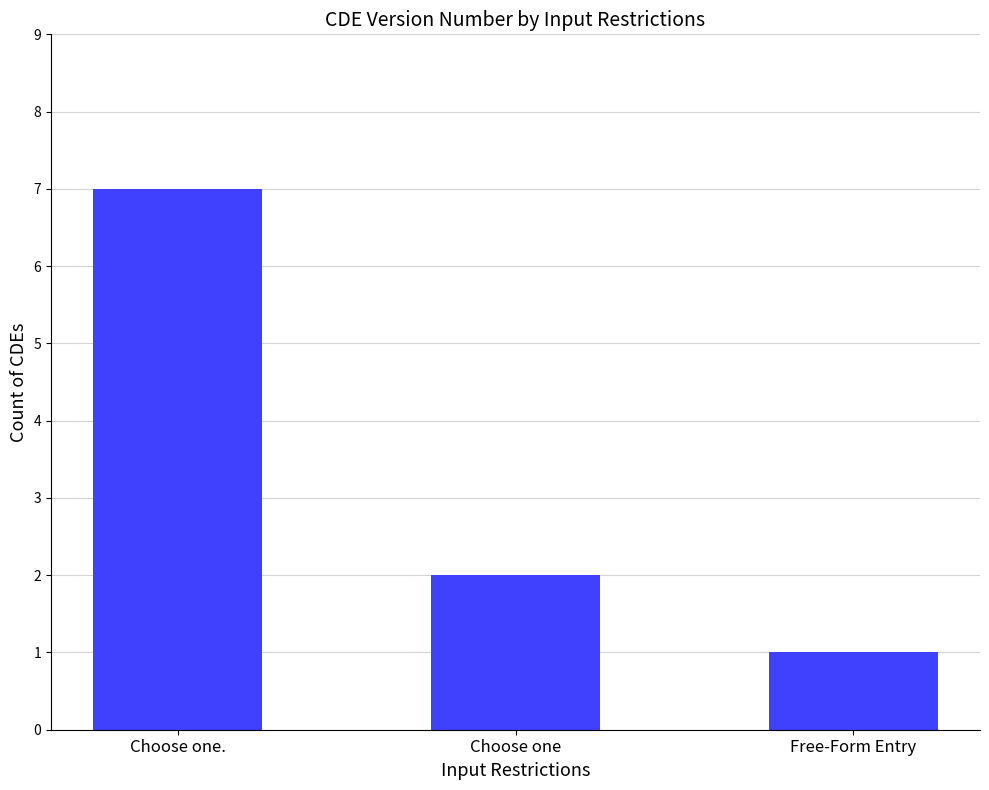

Count the values in the range 1 to 7.

3